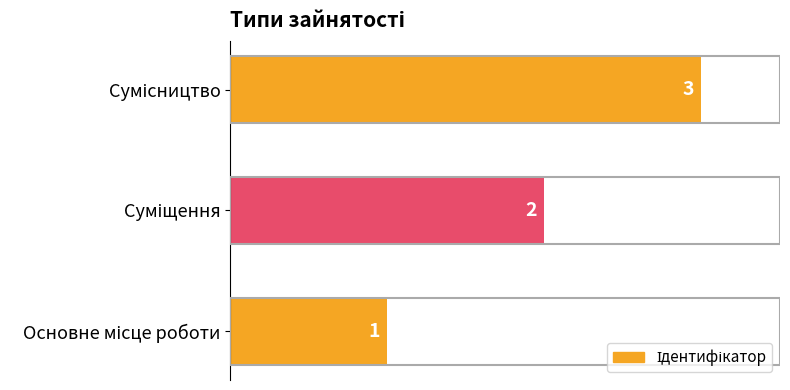

Count the values in the range 1 to 3.

3